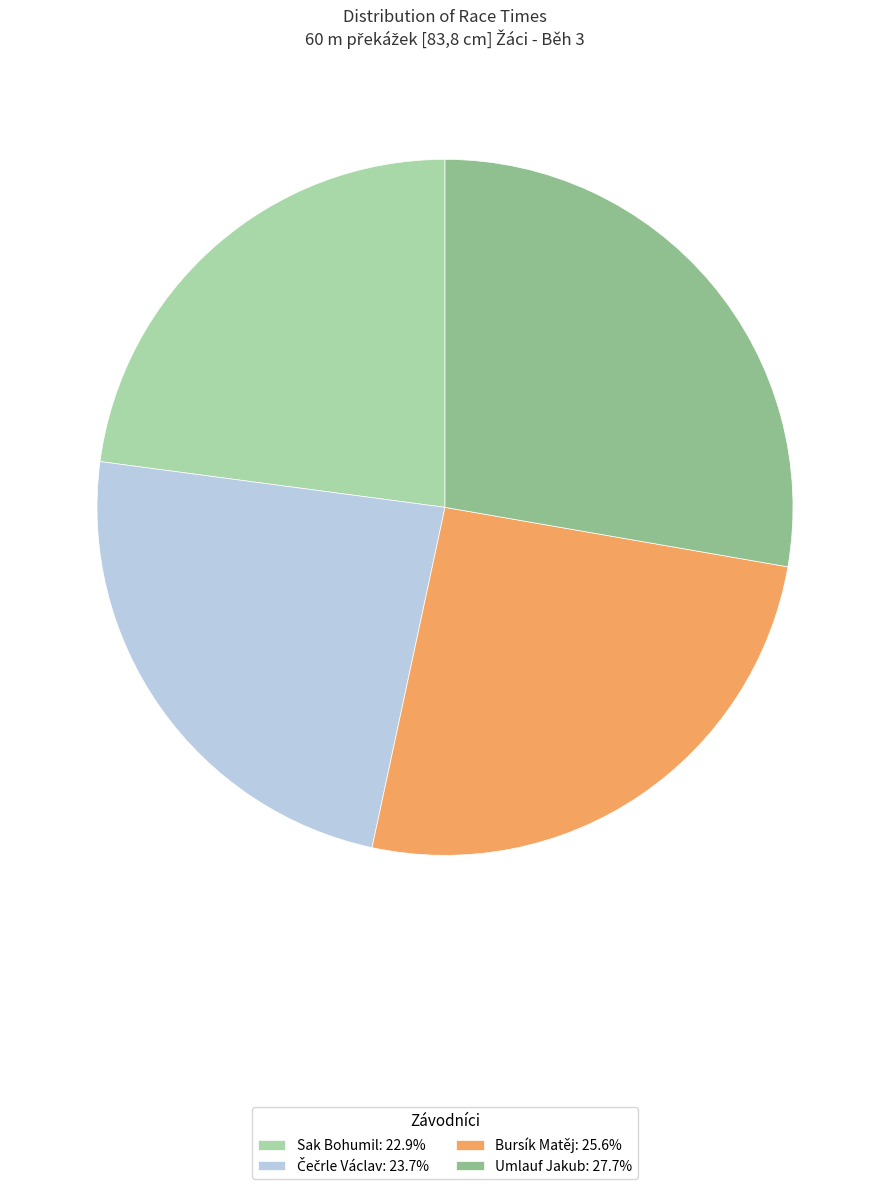

Count the number of slices in the pie.

4